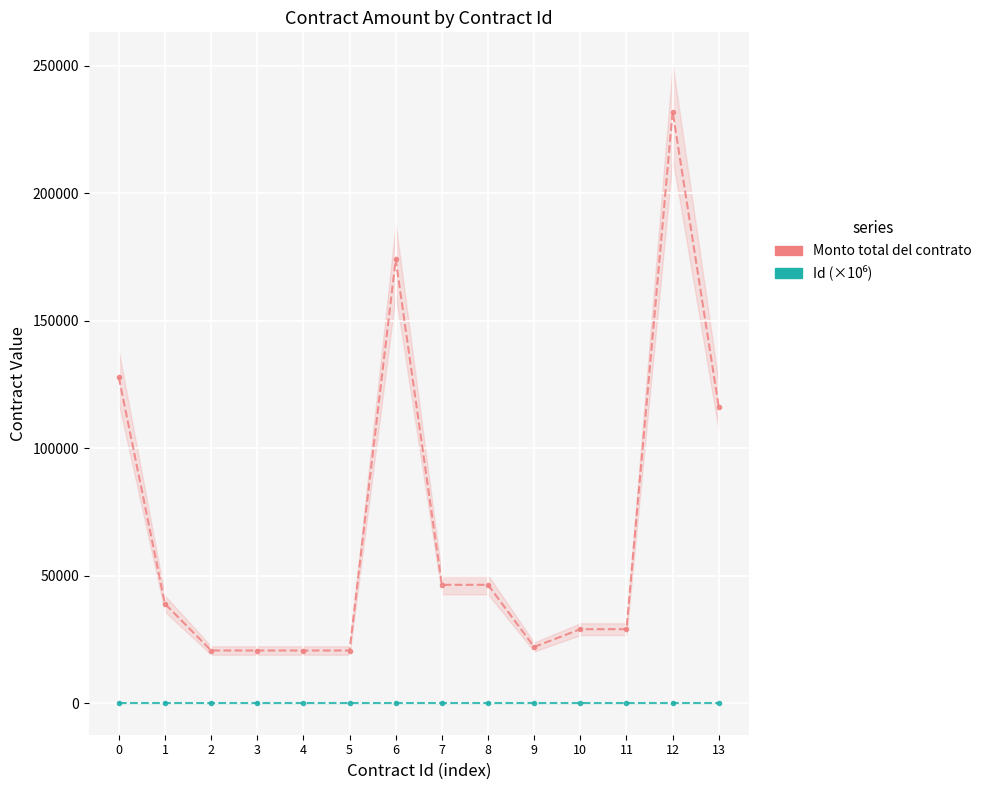

What is the highest value of the Id (×10⁶) series?

130.0